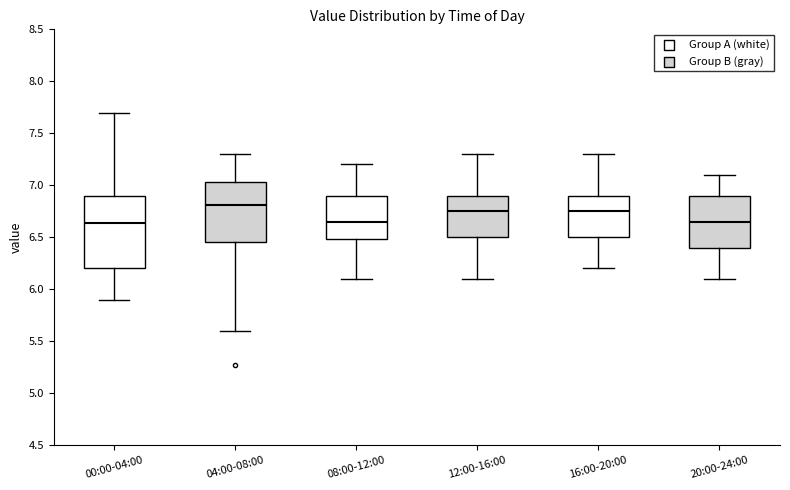

Which box's median line is the highest?

04:00-08:00